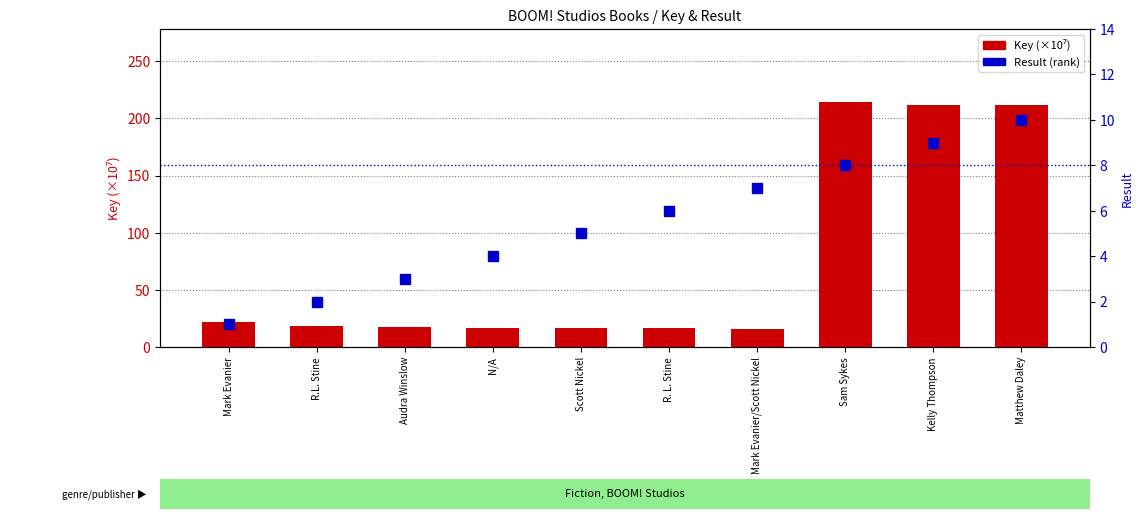

At which category is the sum across all series the highest?

Sam Sykes